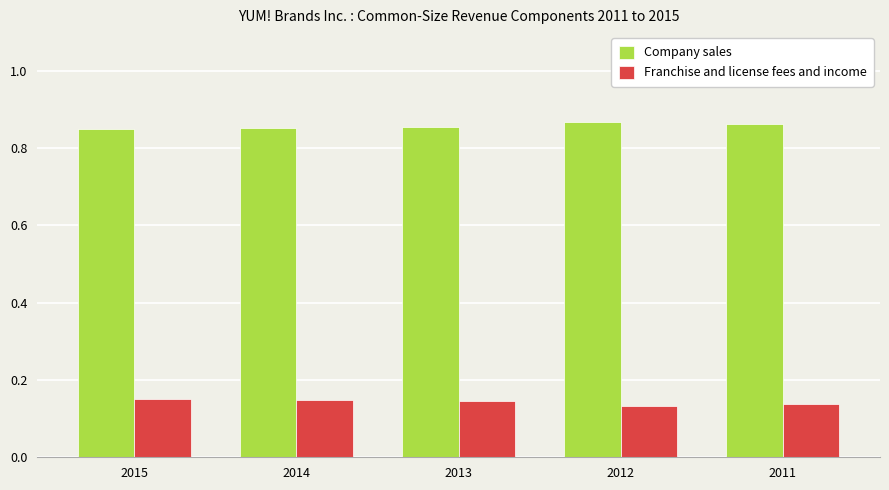

What is the spread (max minus min) of values at 2012?

0.7